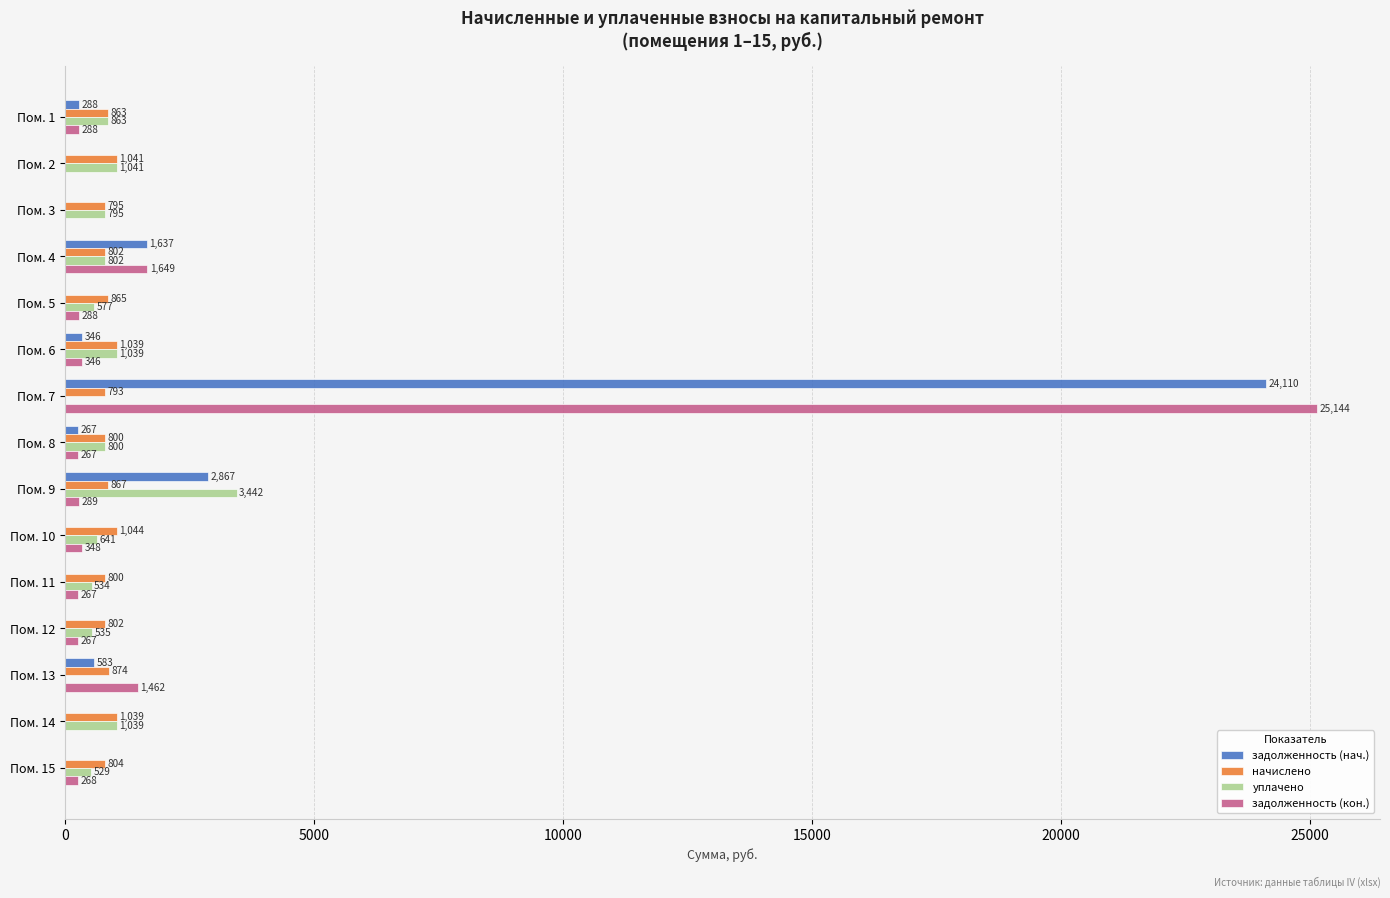

At which category is the sum across all series the highest?

Пом. 7